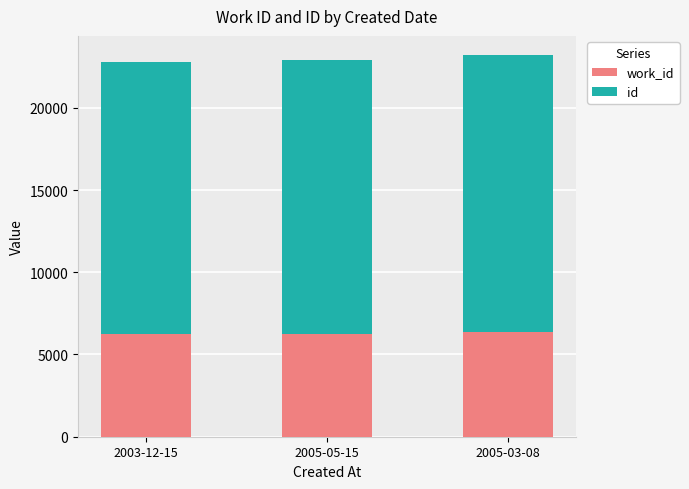

What is the label of the 3rd bar from the left?

2005-03-08